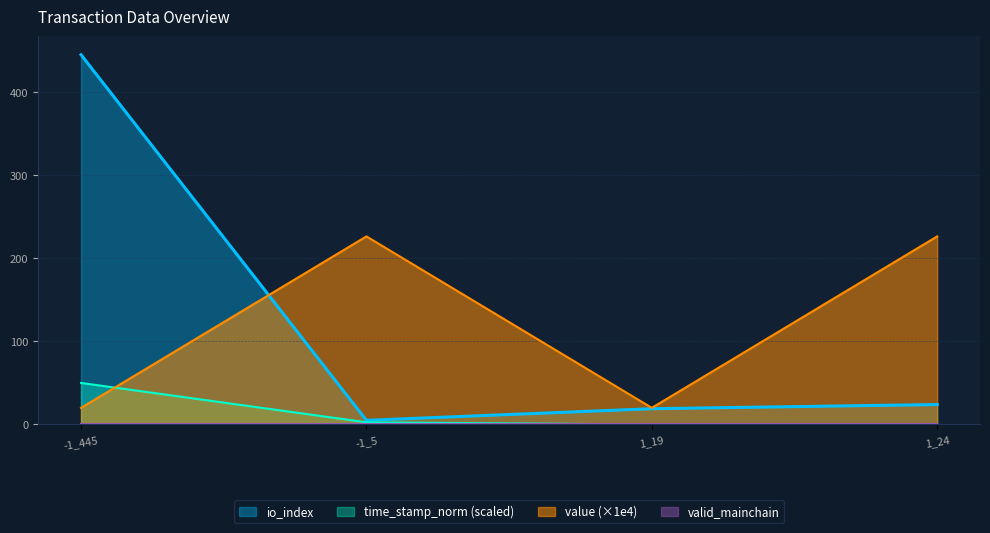

What is the maximum value shown in the chart?

445.0